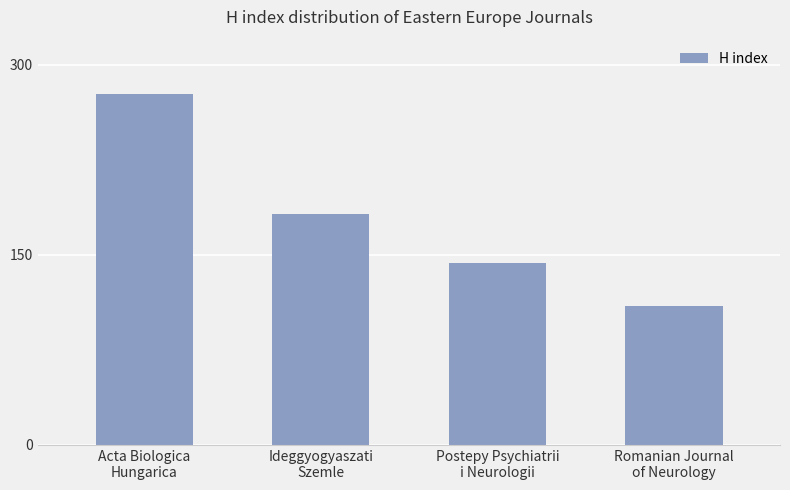

At which category does the chart reach its peak across all series?

Acta Biologica
Hungarica